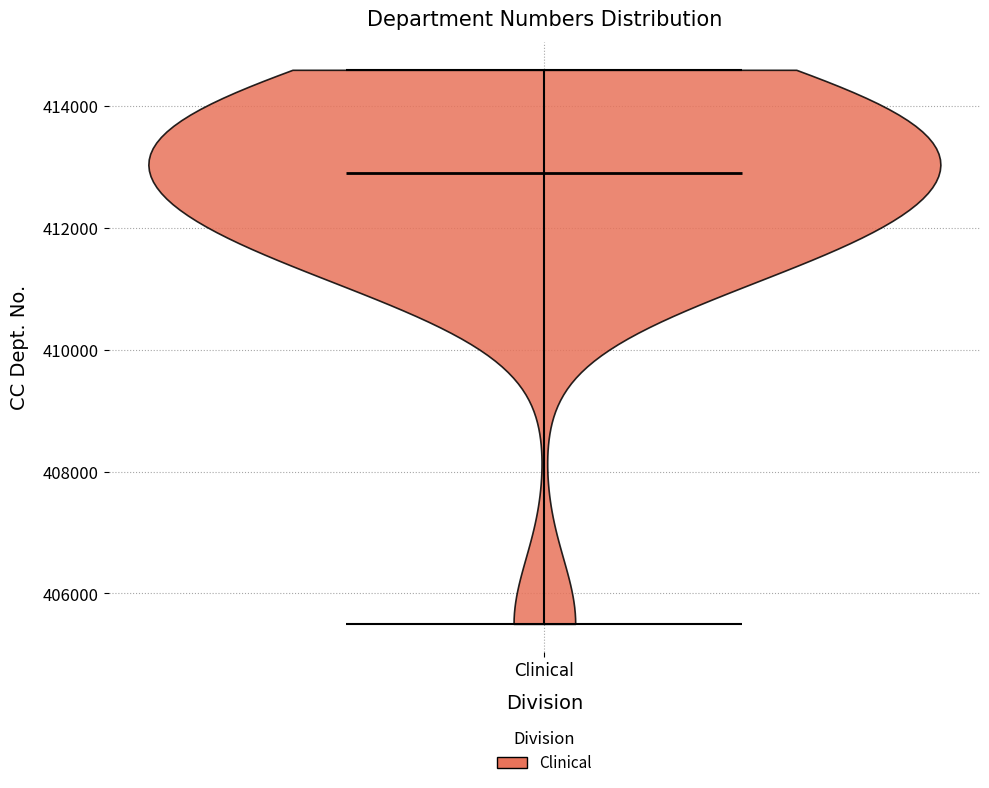

Read this violin plot against the y-axis: where its median line is, and the lowest and highest points the violin reaches. The values are not printed on the chart, so give them approximately, as read against the axis.

median line 413000, lowest point 405600, highest point 414600